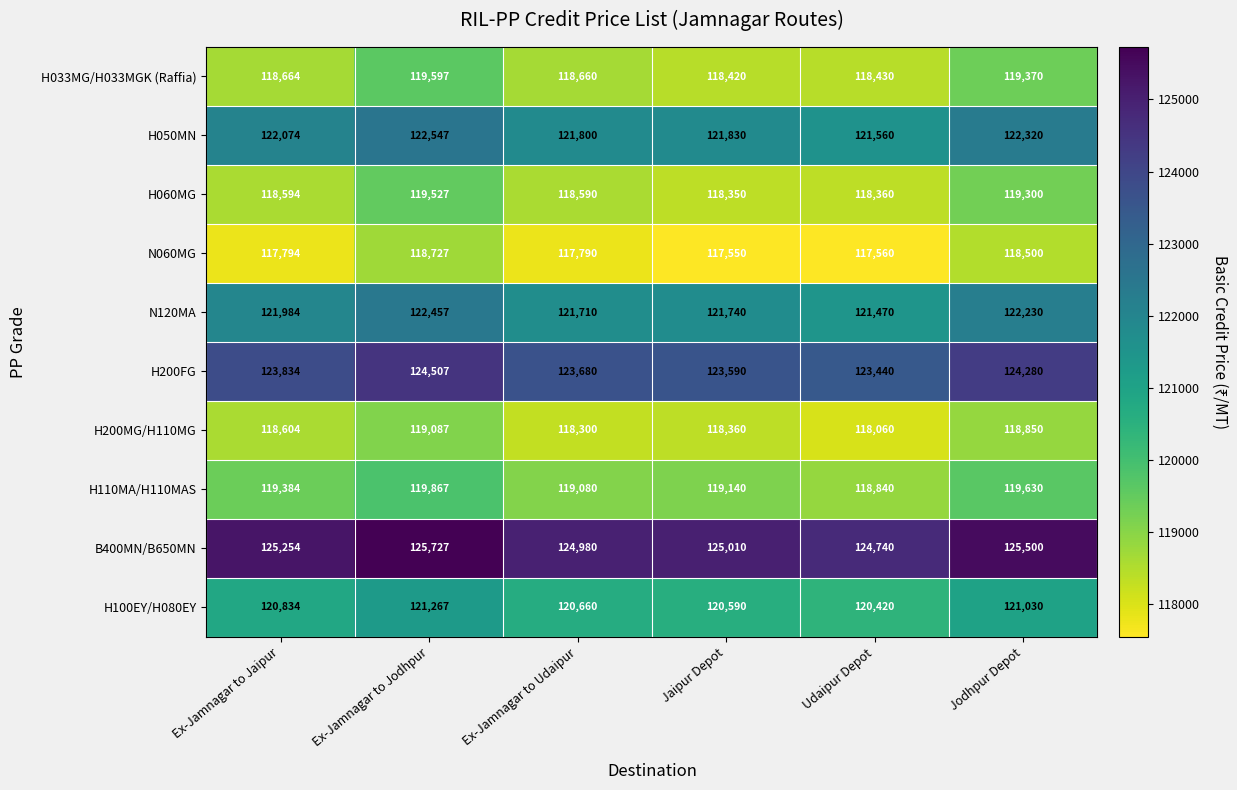

The value of N120MA at Ex-Jamnagar to Udaipur is 121710. True or false?

True